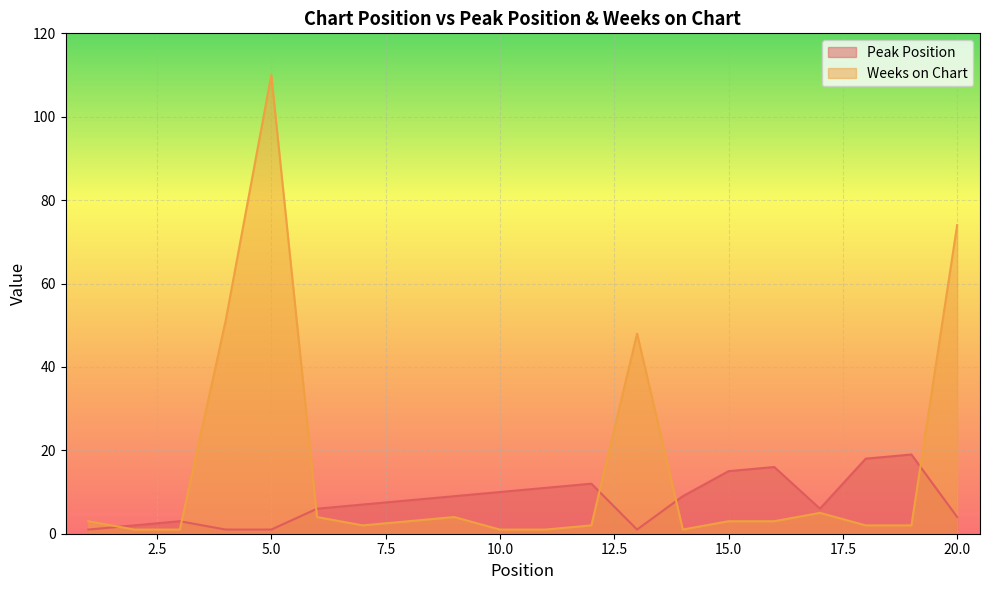

The value of Peak Position at 7 is 7. True or false?

True